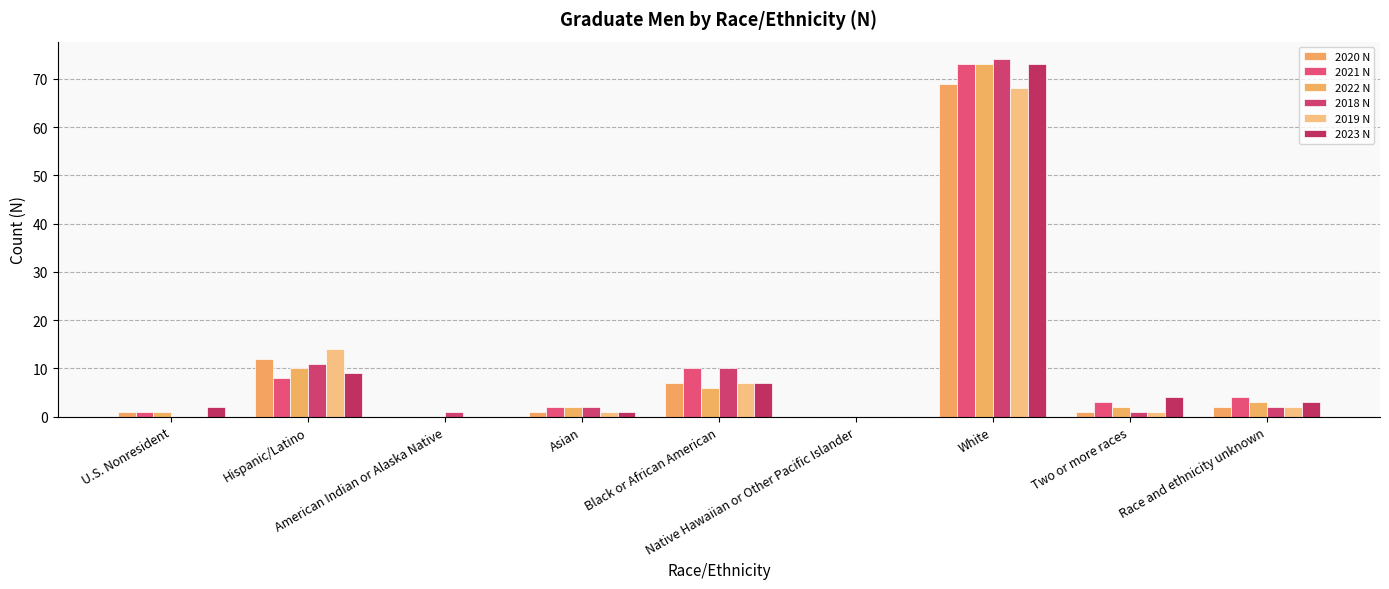

How many categories are shown in the chart?

9